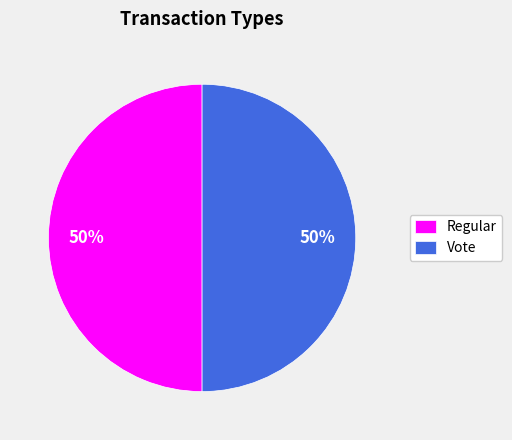

To the nearest percent, what portion does Regular represent?

50%